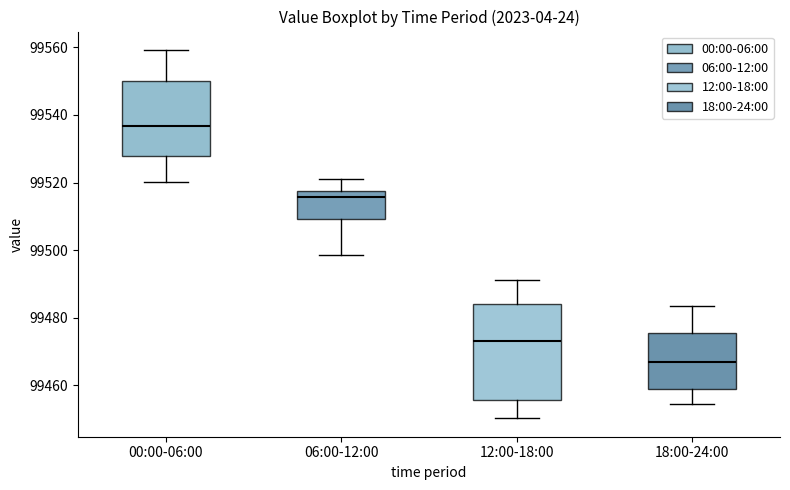

Which box has the highest median line?

00:00-06:00